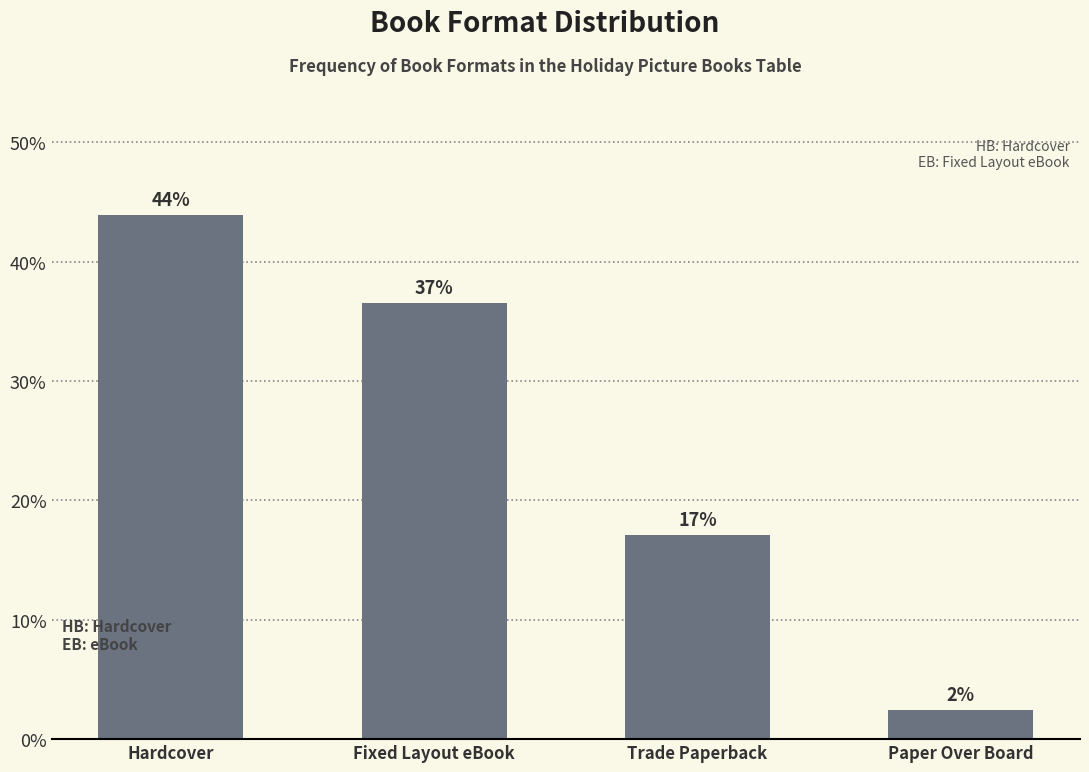

The value at Trade Paperback is 6.7. True or false?

False